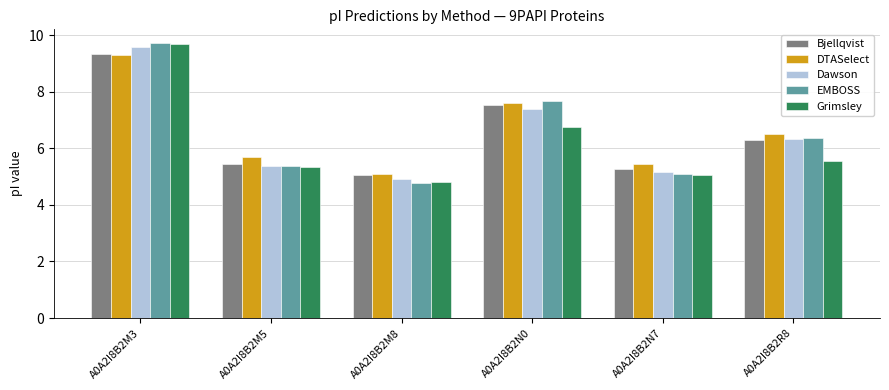

What is the difference between the highest and lowest values at A0A2I8B2M3?

0.4